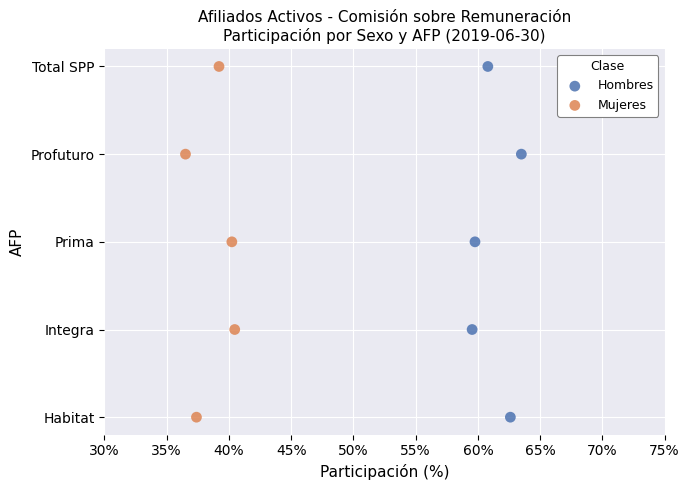

What are all the series names shown in the legend?

Hombres, Mujeres